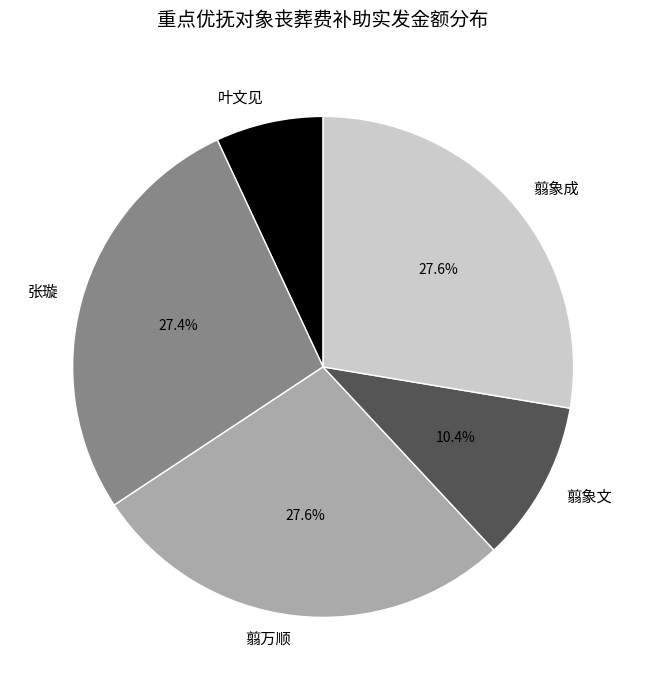

What is the smallest slice in the pie chart?

叶文见